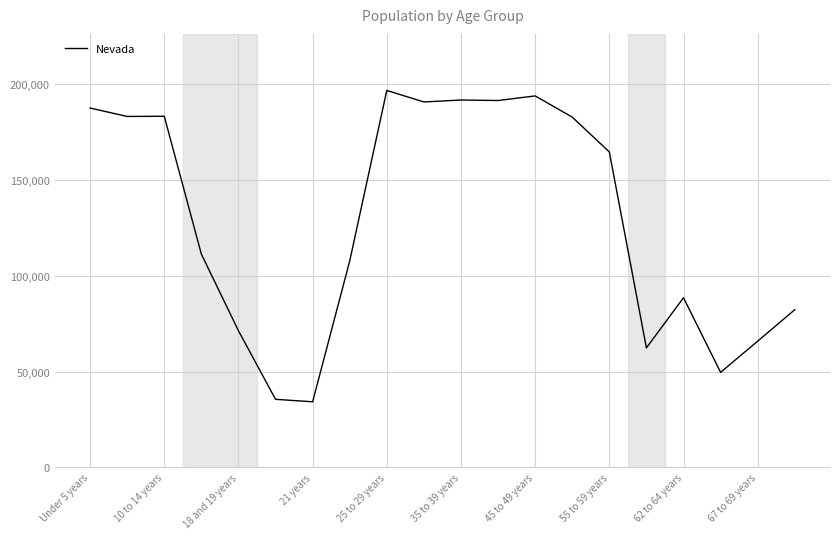

What is the difference between the maximum and minimum values?

162386